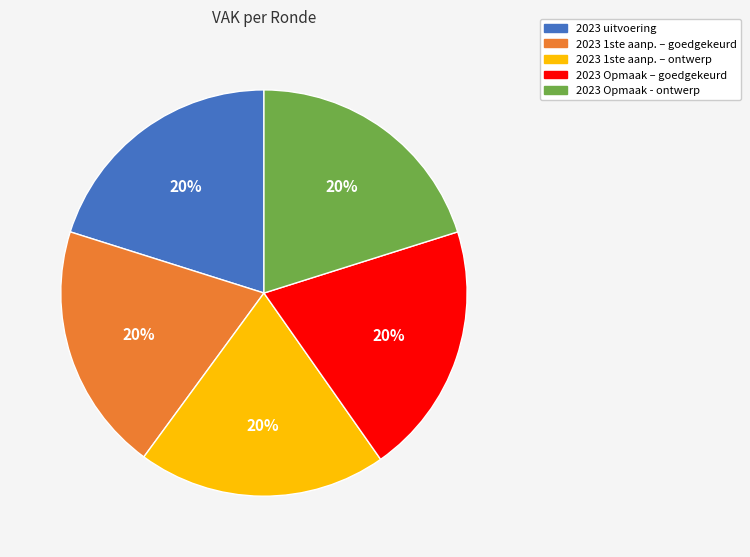

To the nearest percent, what portion does 2023 1ste aanp. – goedgekeurd represent?

20%